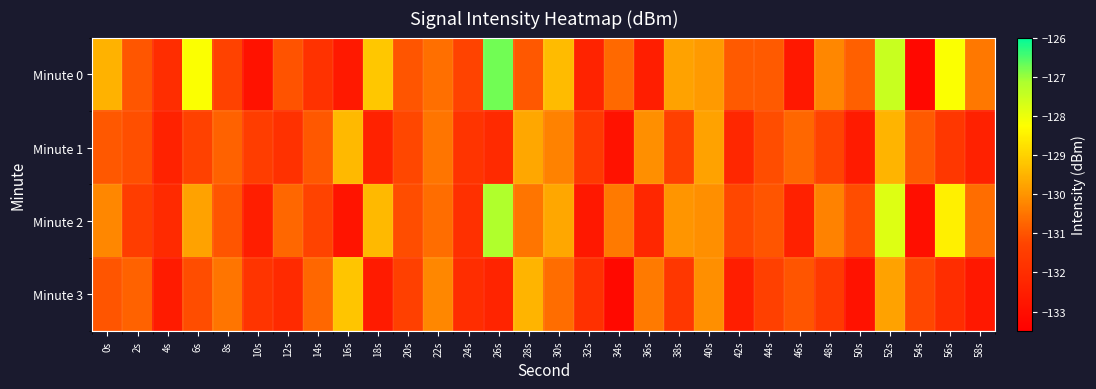

Count the number of categories in the chart.

30